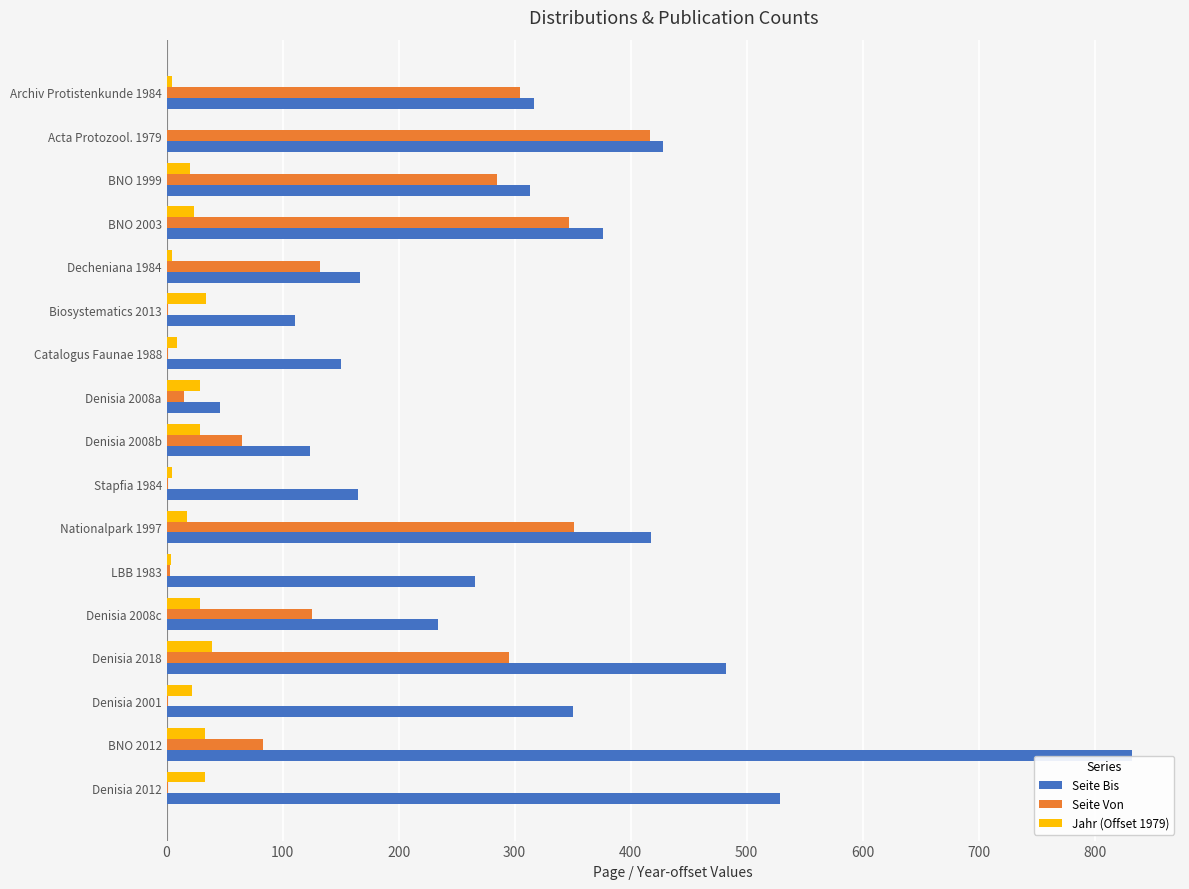

Which series has the largest total across all categories?

Seite Bis